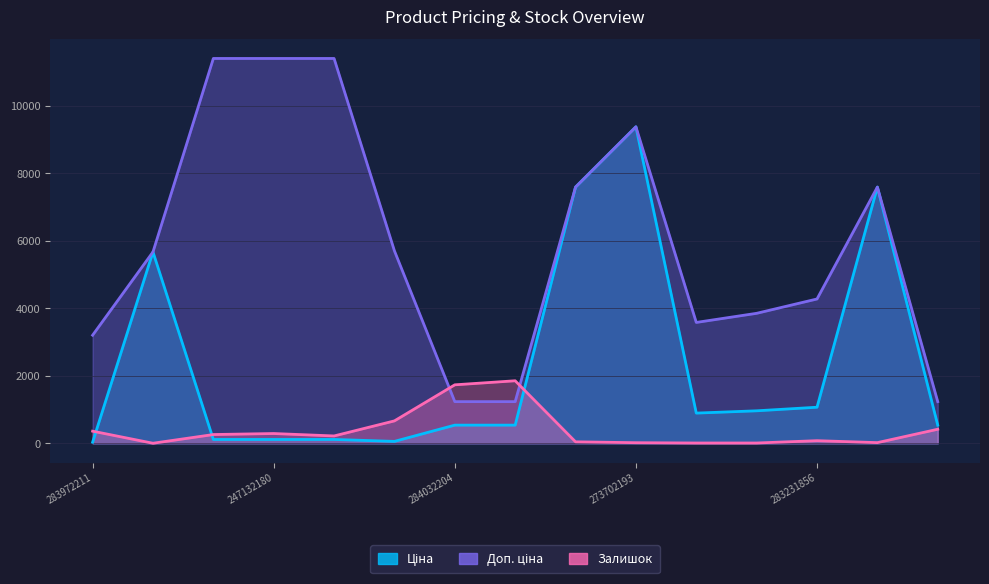

At which label does Доп. ціна first exceed 5673?

10832185